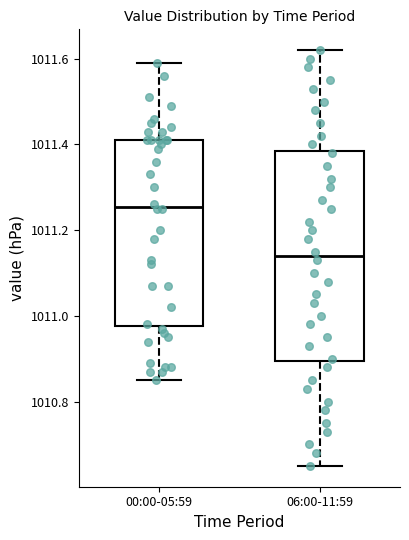

Reading left to right, read every box against the y-axis: the position of its median line, the range the box covers, and the ends of its whiskers. The values are not printed on the chart, so give them approximately, as read against the axis.

00:00-05:59: median 1011.26, box 1010.98 to 1011.42, whiskers 1010.86 to 1011.60
06:00-11:59: median 1011.14, box 1010.90 to 1011.38, whiskers 1010.66 to 1011.62